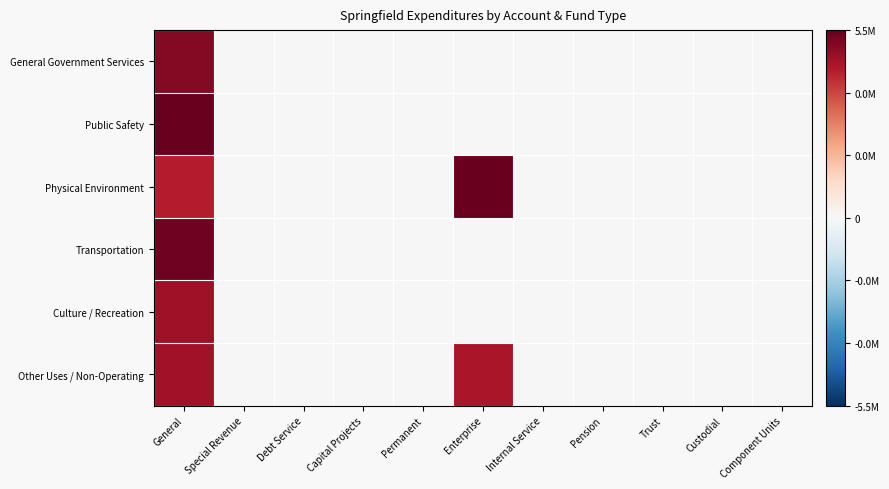

How many data points does each series have?

11